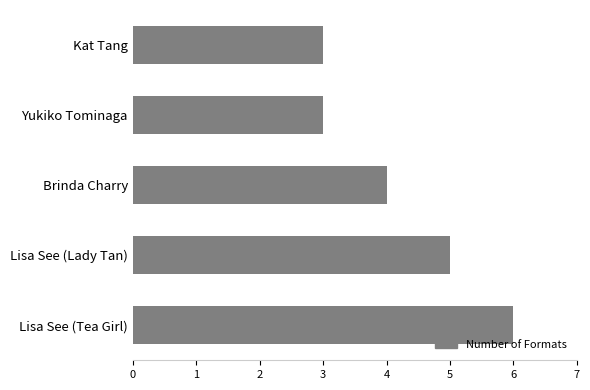

Reading top to bottom, what are all the values shown in this chart?

Kat Tang=3	Yukiko Tominaga=3	Brinda Charry=4	Lisa See (Lady Tan)=5	Lisa See (Tea Girl)=6